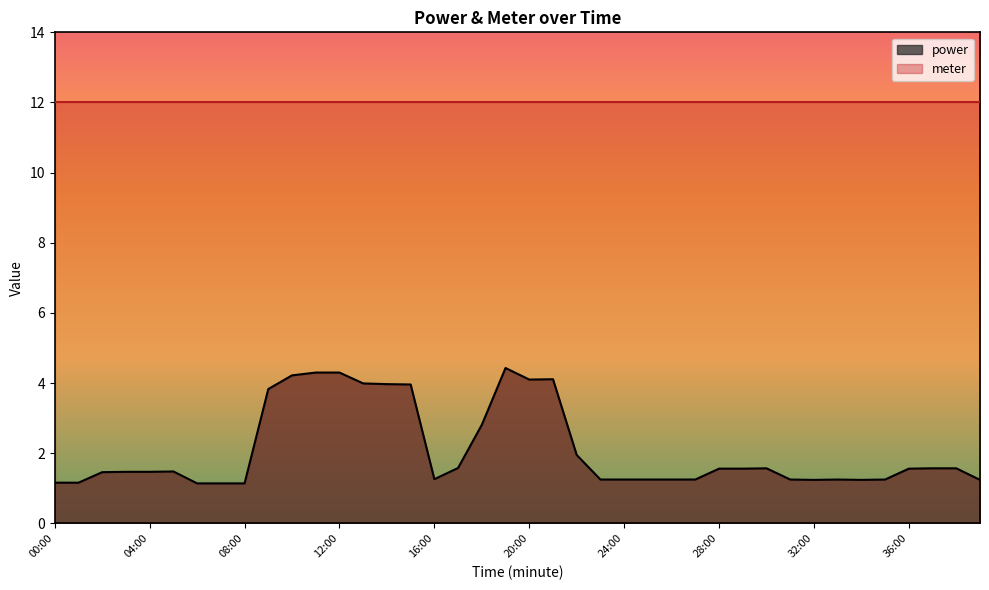

Reading right to left, extract all data points from this chart.

1.2	1.6	1.6	1.6	1.2	1.2	1.2	1.2	1.2	1.6	1.6	1.6	1.2	1.2	1.2	1.2	1.2	1.9	4.1	4.1	4.4	2.8	1.6	1.3	4.0	4.0	4.0	4.3	4.3	4.2	3.8	1.1	1.1	1.1	1.5	1.5	1.5	1.5	1.2	1.2